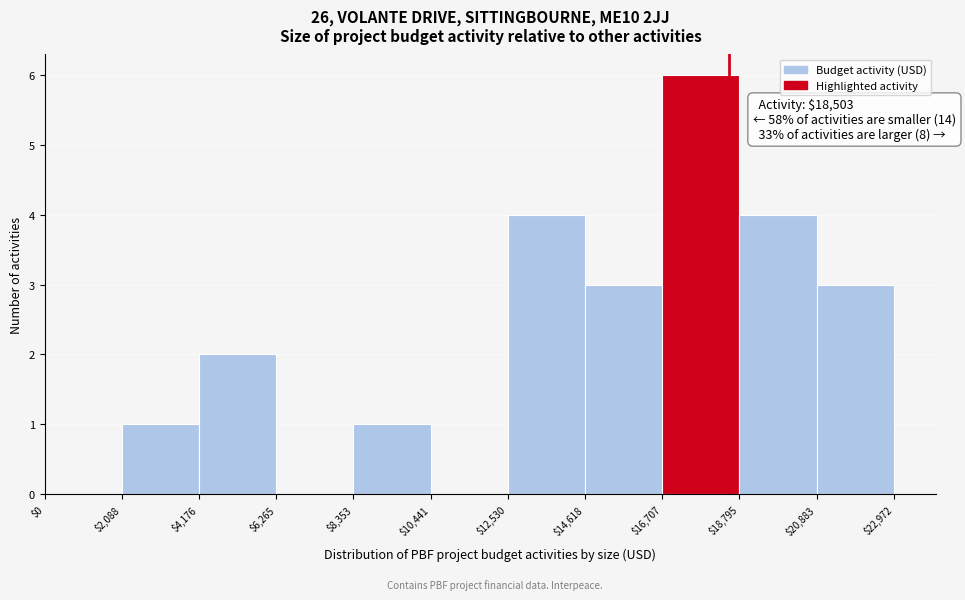

Over which range of the x-axis is the bar tallest?

$16,707 to $18,795